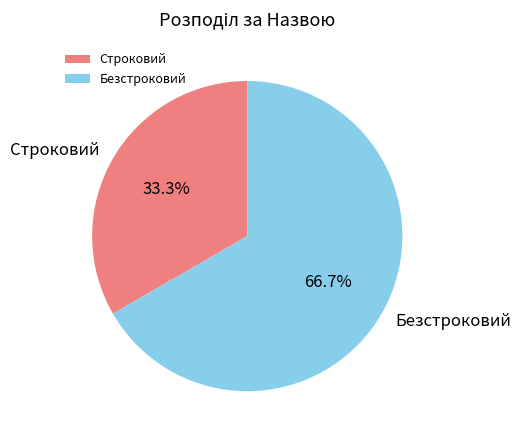

To the nearest percent, what portion does Безстроковий represent?

67%